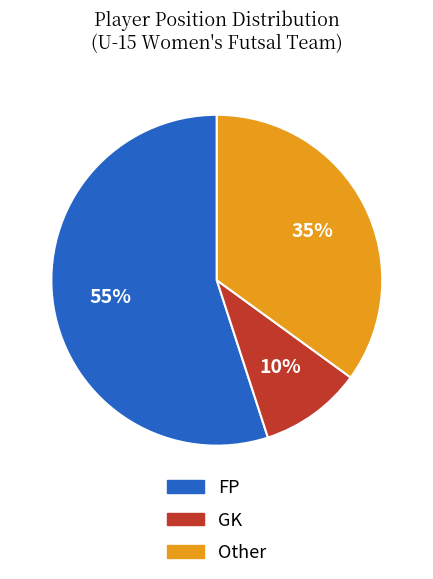

The GK slice represents 10% of the pie. True or false?

True